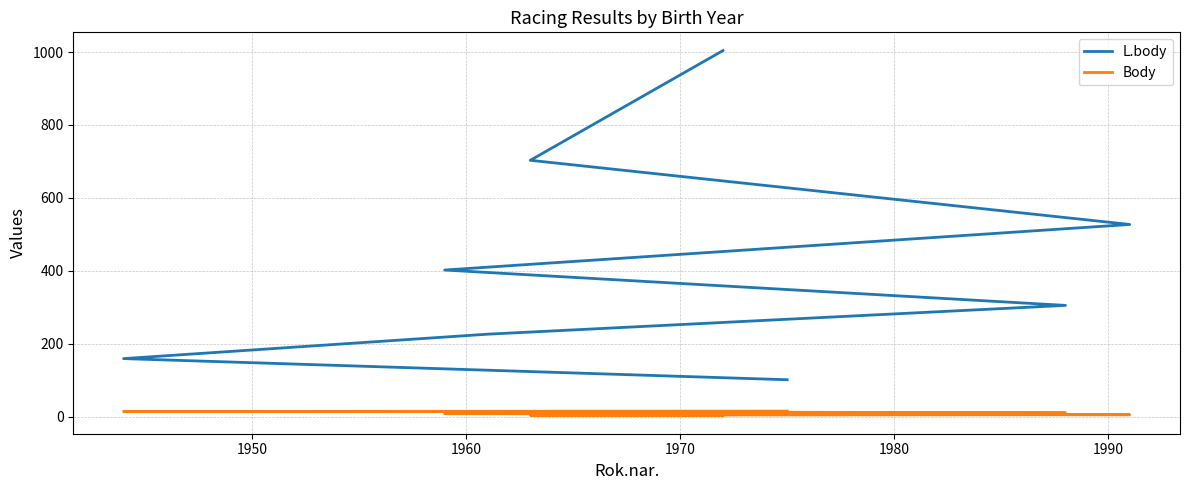

What is the difference between the maximum and second lowest values in the L.body series?

845